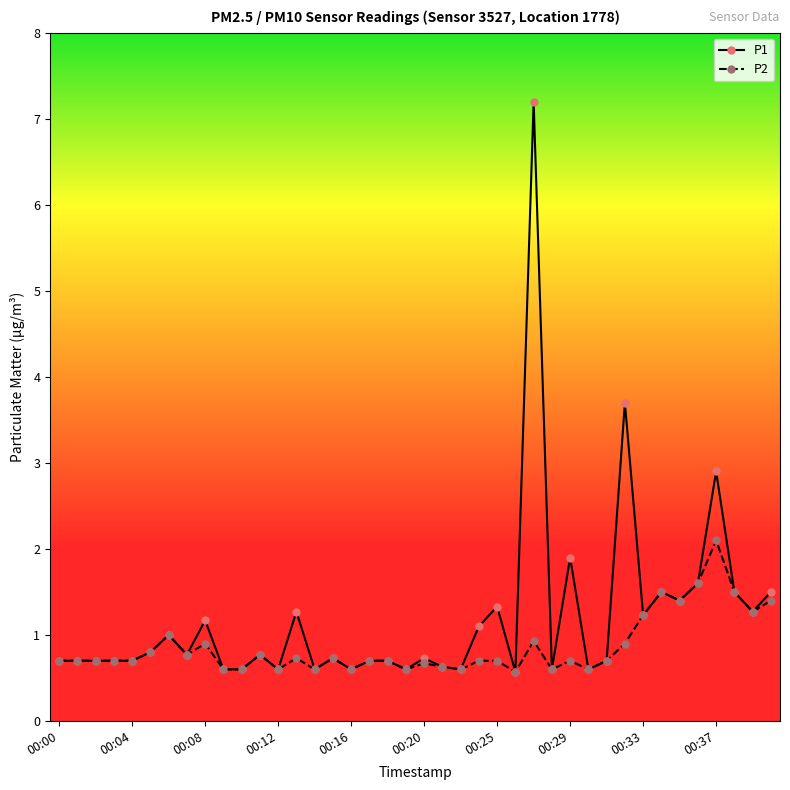

True or false: P1 has more than 0 points higher than both neighbors.

True